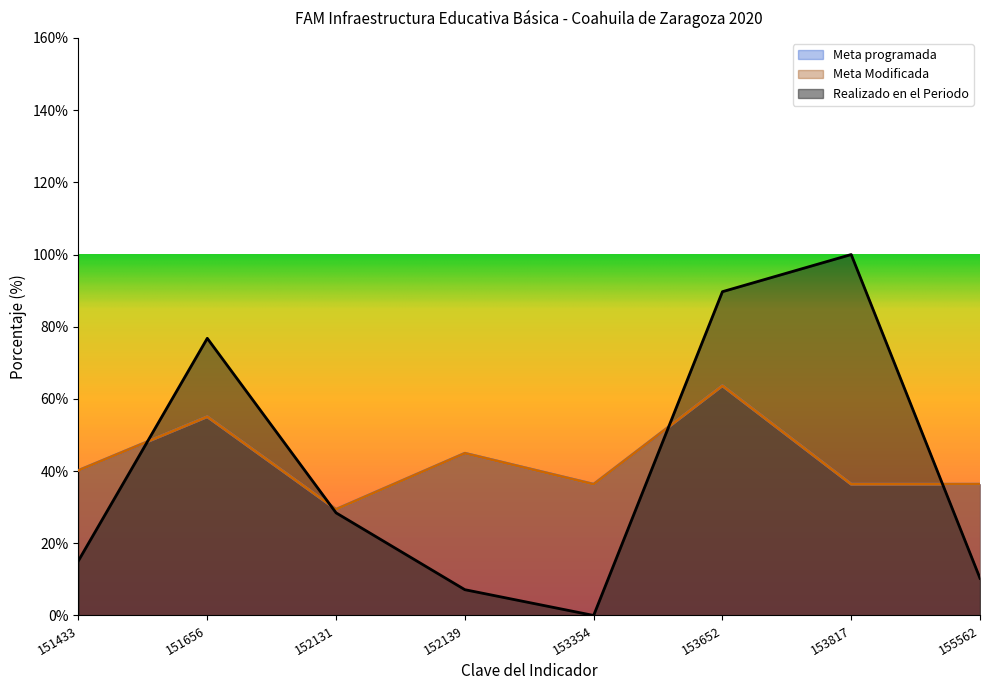

Which series has the largest range (max minus min)?

Realizado en el Periodo